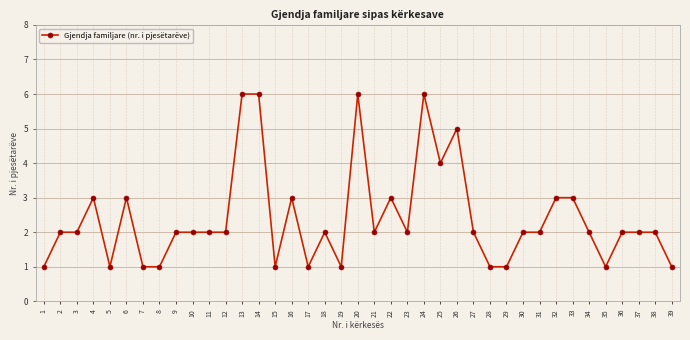

What is the approximate value at 22?

3